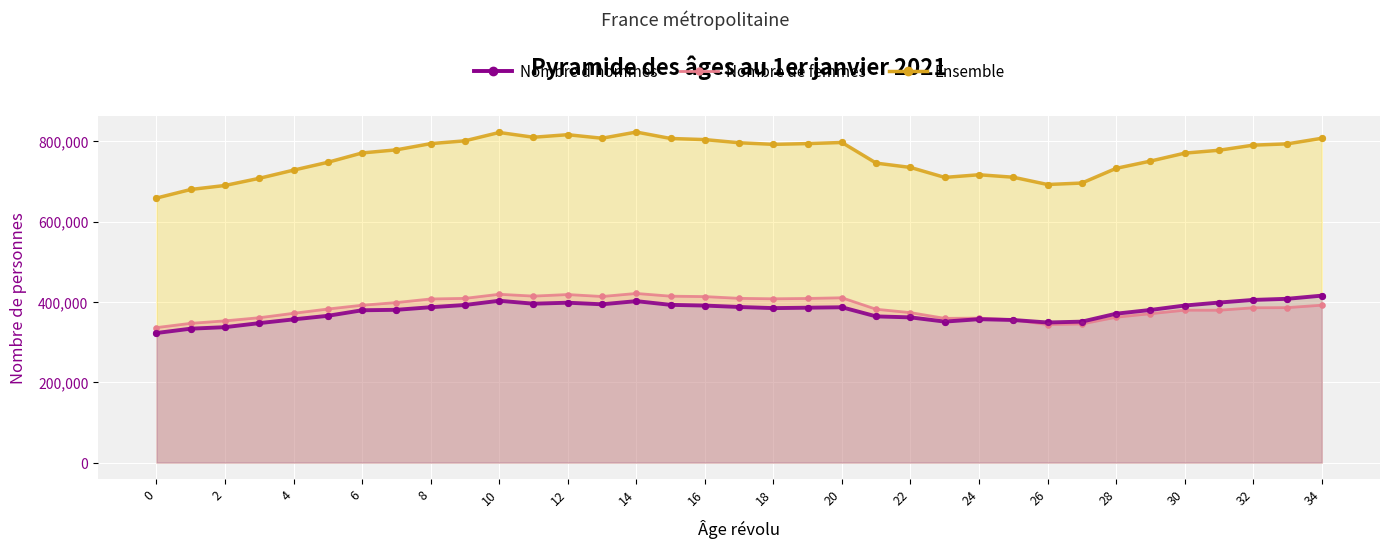

What are all the series names shown in the legend?

Nombre d'hommes, Nombre de femmes, Ensemble